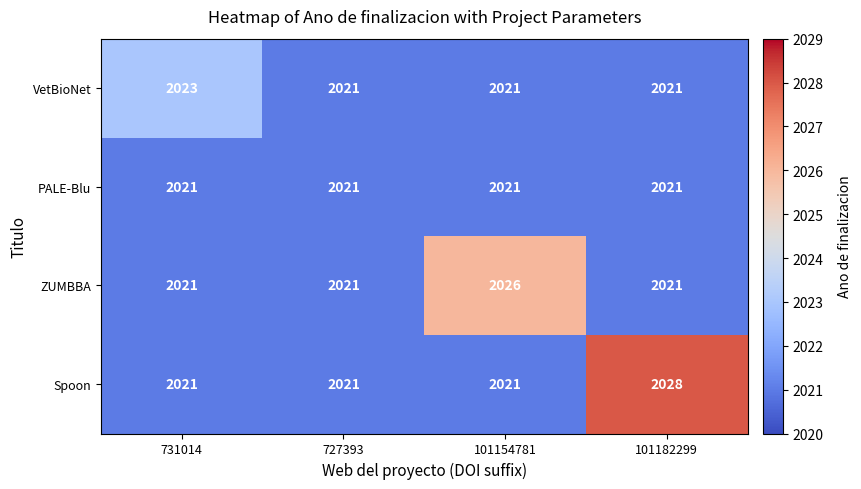

At which category is the sum across all series the highest?

101182299